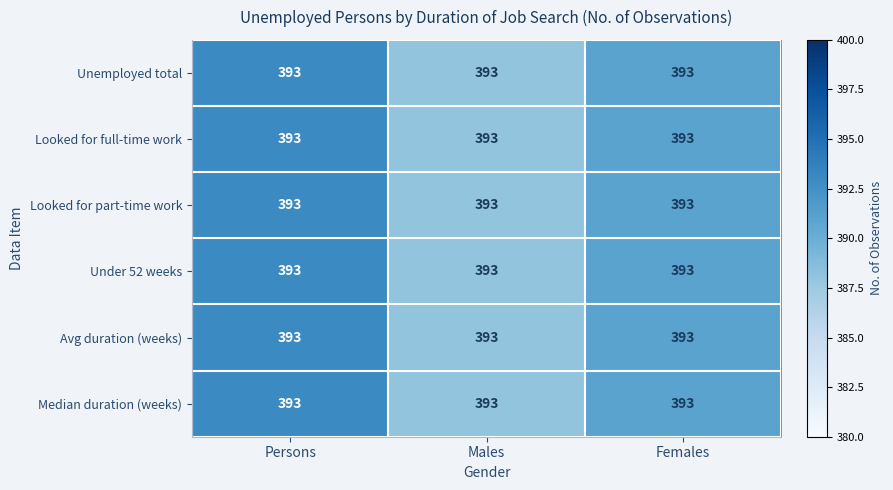

Is the value of Median duration (weeks) at Persons greater than the value of Looked for part-time work at Persons?

No